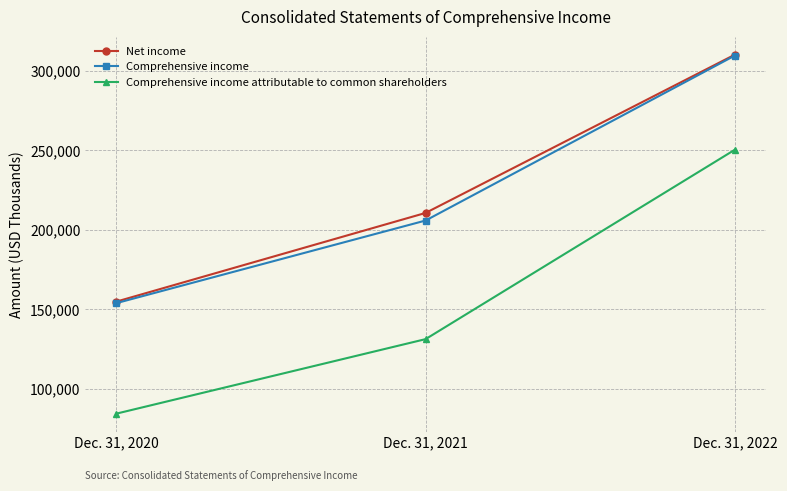

At Dec. 31, 2021, list the series in order from largest to smallest.

Net income, Comprehensive income, Comprehensive income attributable to common shareholders